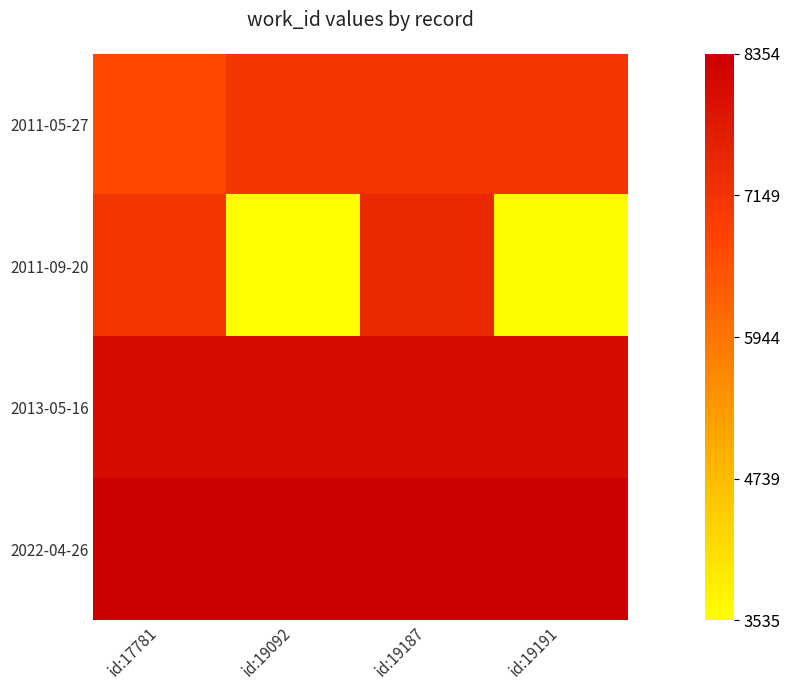

Which series has the widest spread of values?

2011-09-20